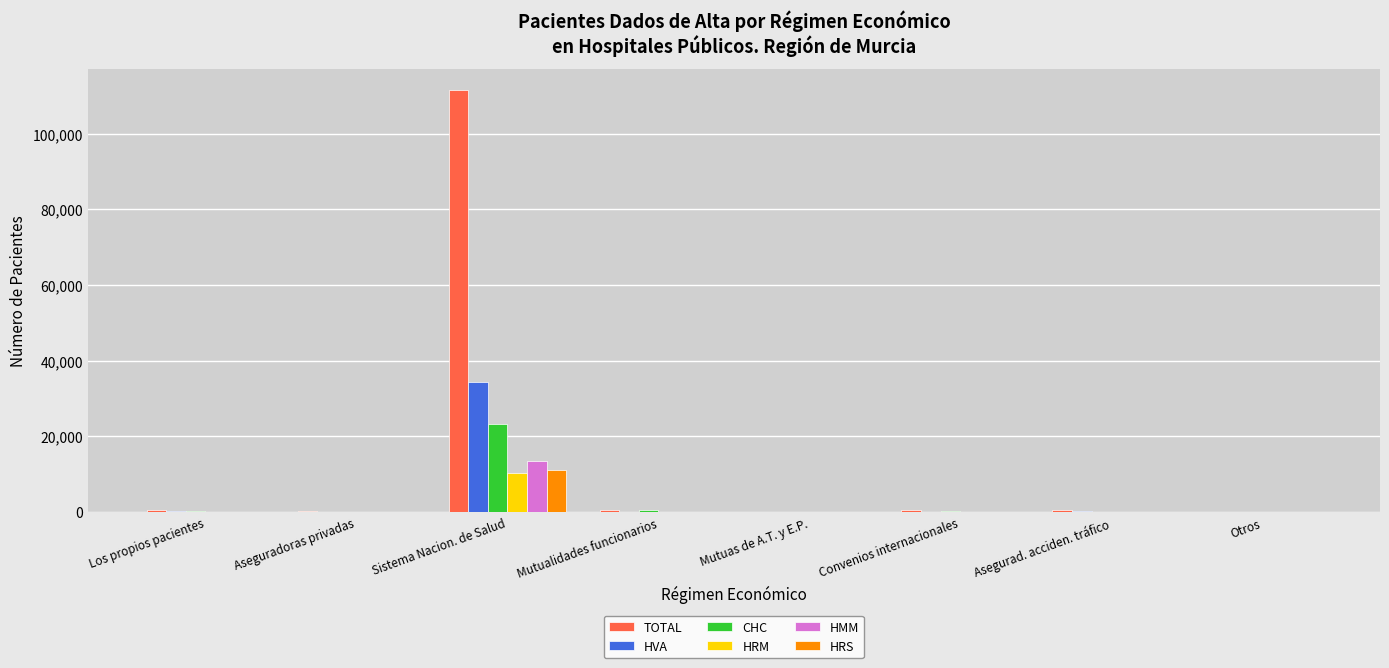

What is the maximum value for HVA?

34385